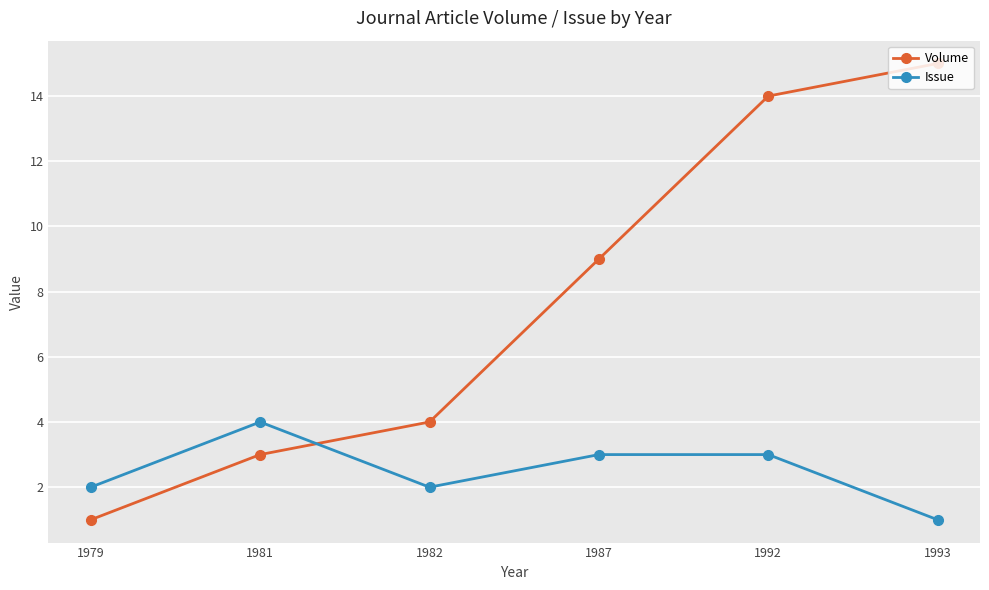

Reading right to left, what are all the values shown in this chart?

Volume: 1993=15	1992=14	1987=9	1982=4	1981=3	1979=1
Issue: 1993=1	1992=3	1987=3	1982=2	1981=4	1979=2